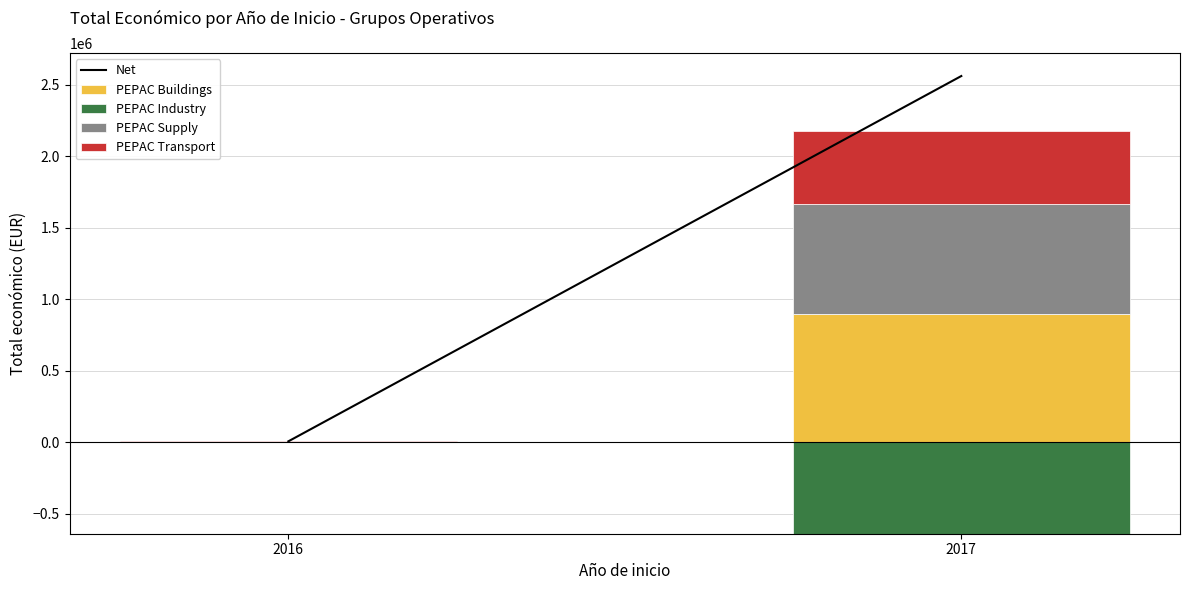

The PEPAC Transport series shows 764830.9 at 2017. True or false?

False